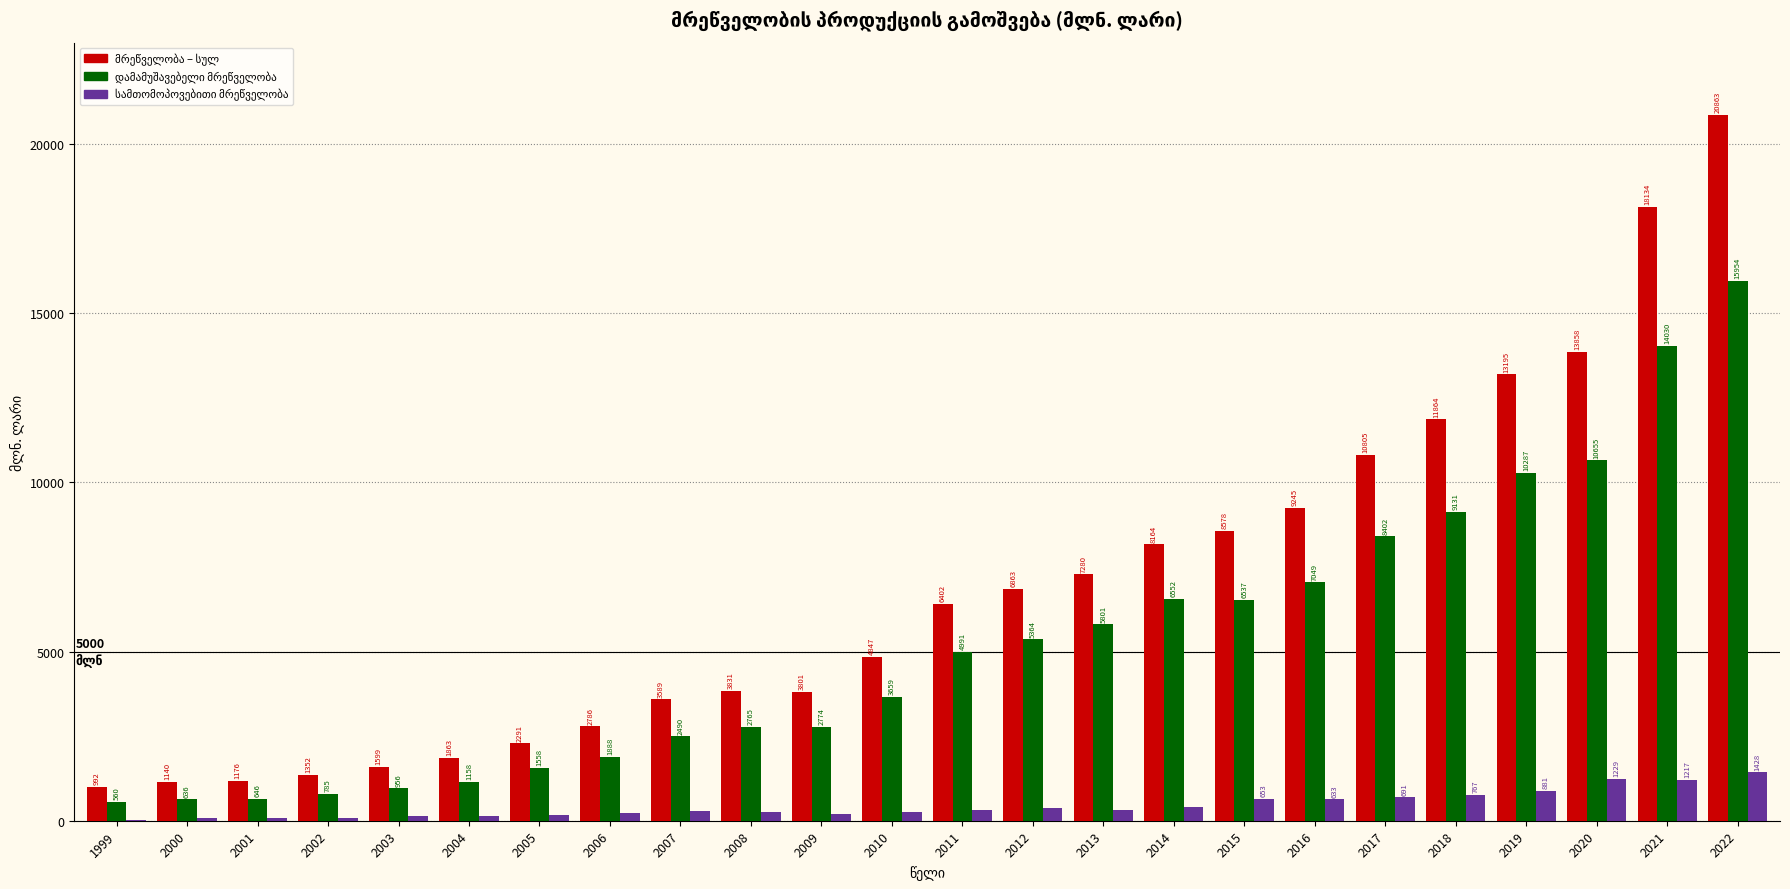

What is the greatest value displayed?

20862.7